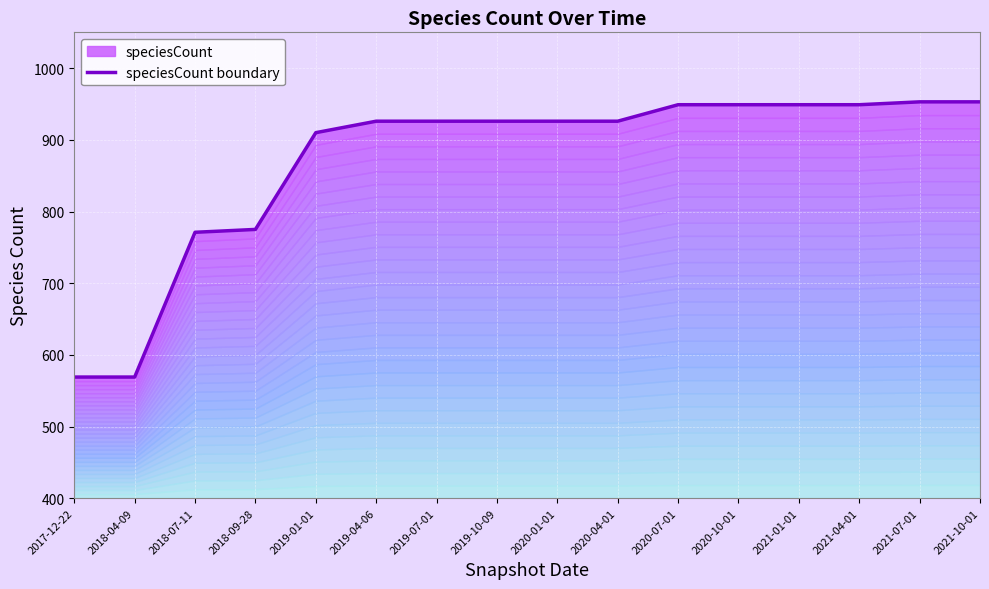

What is the value of the 3rd point from the left?

771